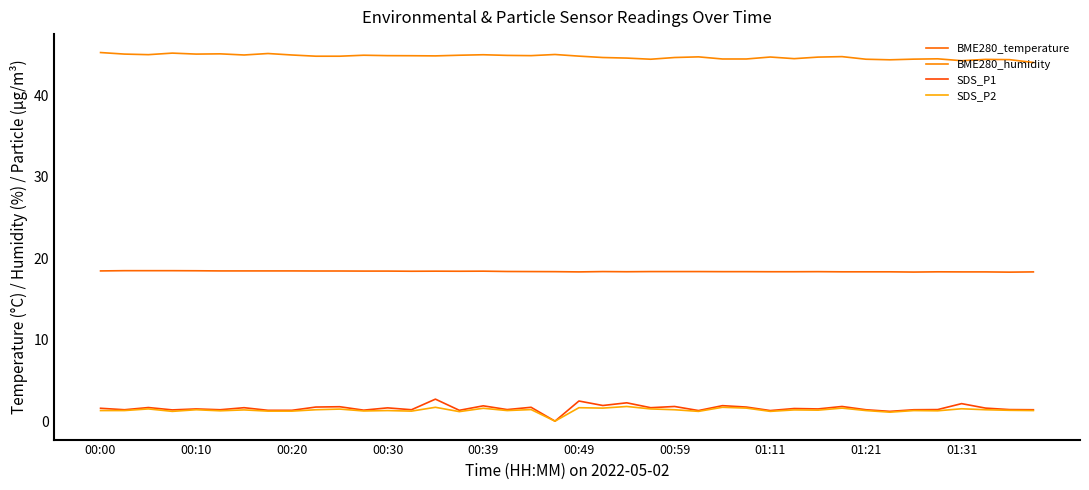

True or false: BME280_humidity and SDS_P2 cross at least once.

False